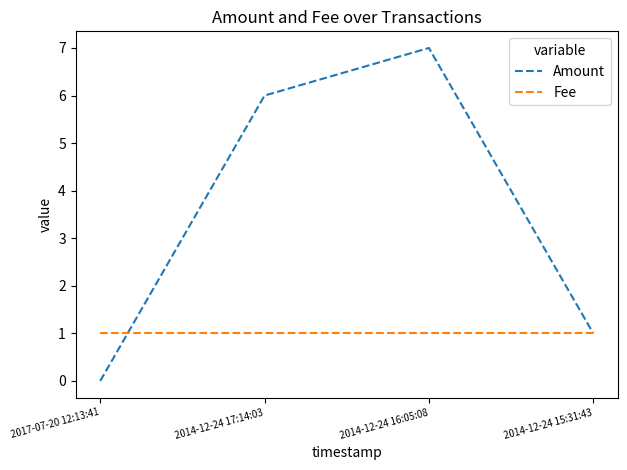

True or false: Fee has more than 2 points higher than both neighbors.

False